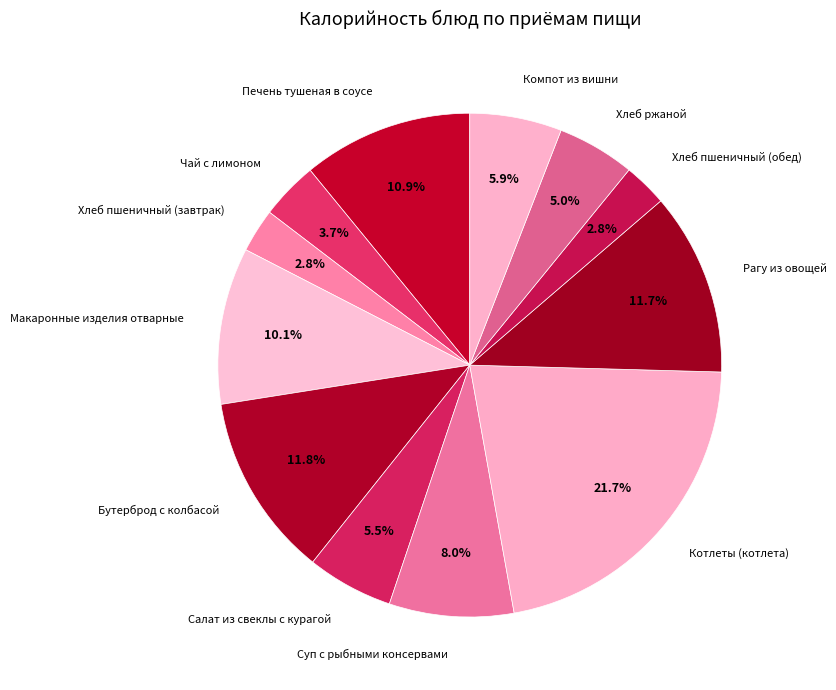

Does any single category account for the majority?

No